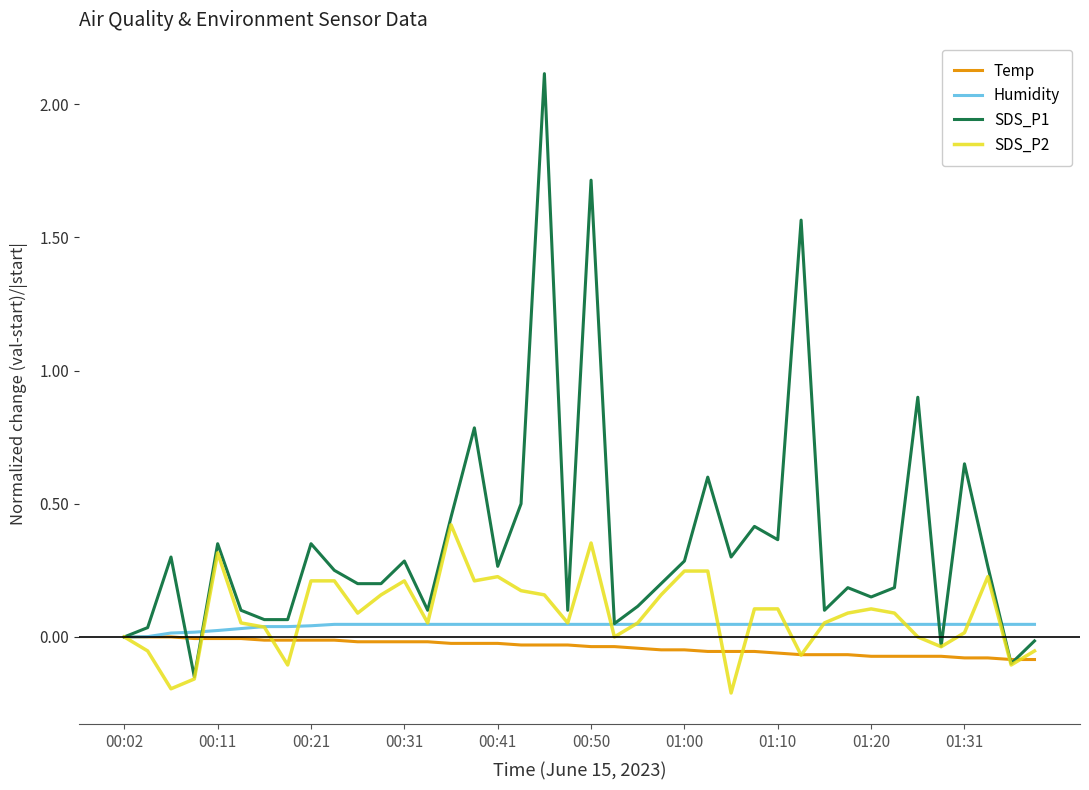

Which series has the largest range (max minus min)?

SDS_P1